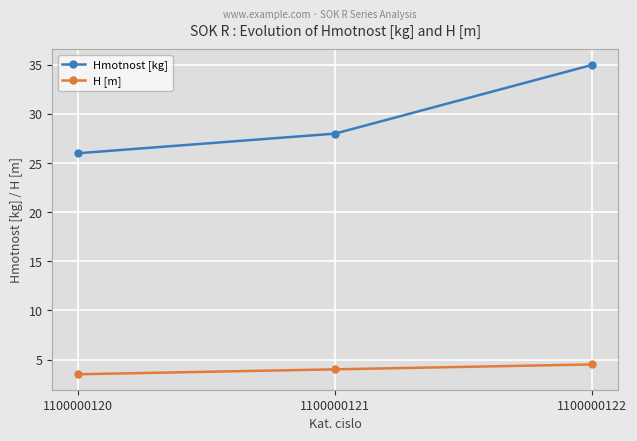

Which series has the largest total across all categories?

Hmotnost [kg]